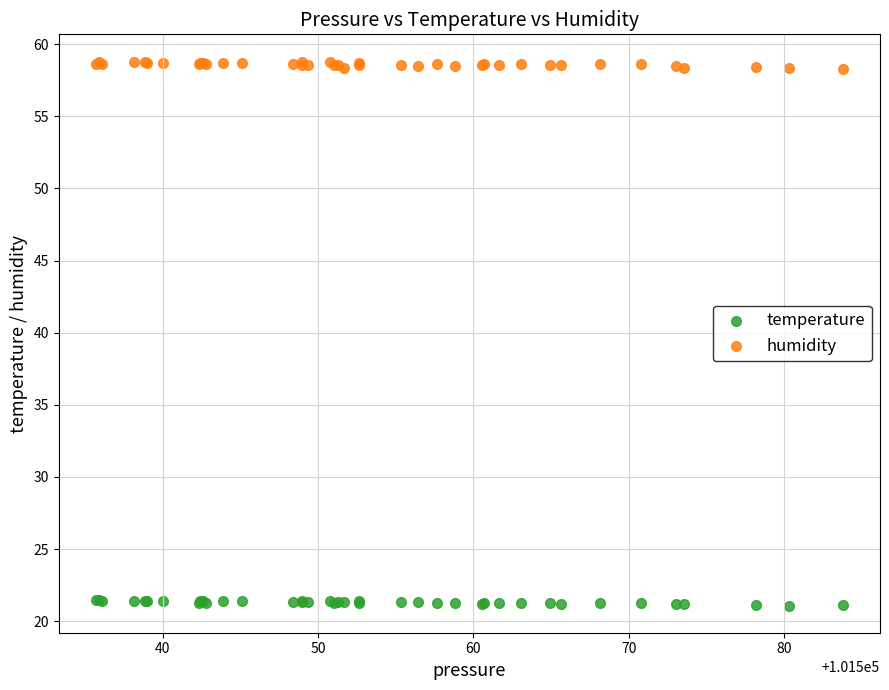

Which series contains the lowest Y value?

temperature